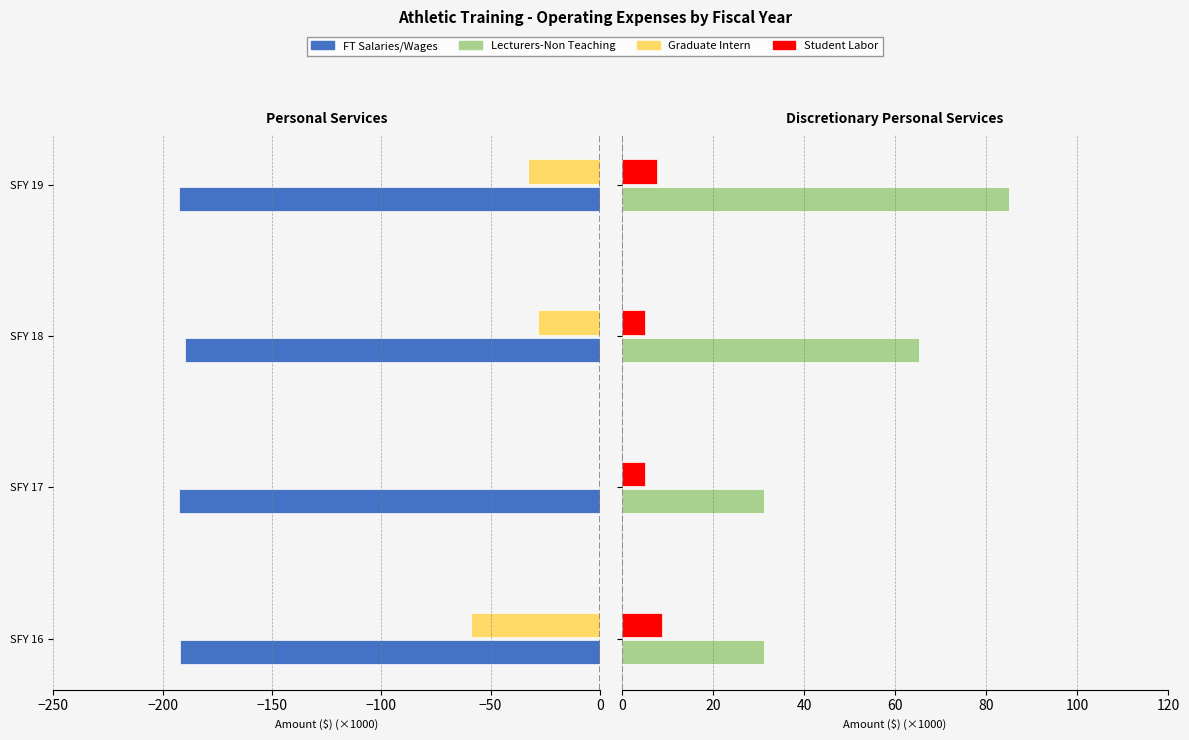

Reading left to right, extract all data points from this chart.

FT Salaries/Wages: -191.9	-192.7	-189.7	-192.7
Graduate Intern: -58.9	0.0	-28.1	-33.0
Lecturers-Non Teaching: 31.3	31.3	65.4	85.0
Student Labor: 8.7	5.1	5.2	7.8